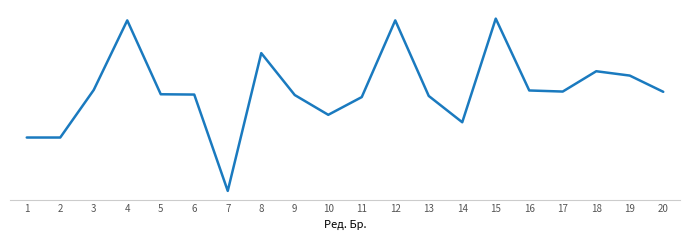

Does the chart have visible grid lines?

No